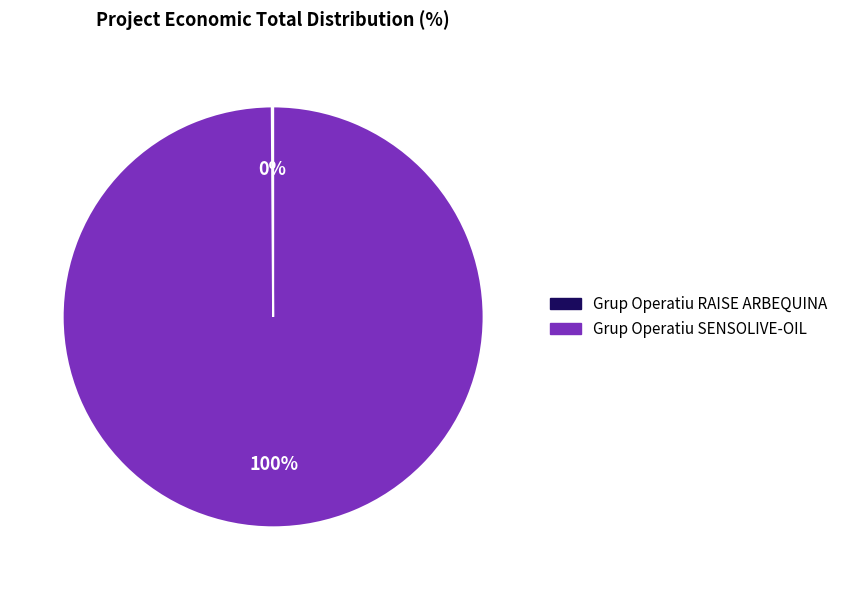

To the nearest percent, what is the average slice percentage?

50%